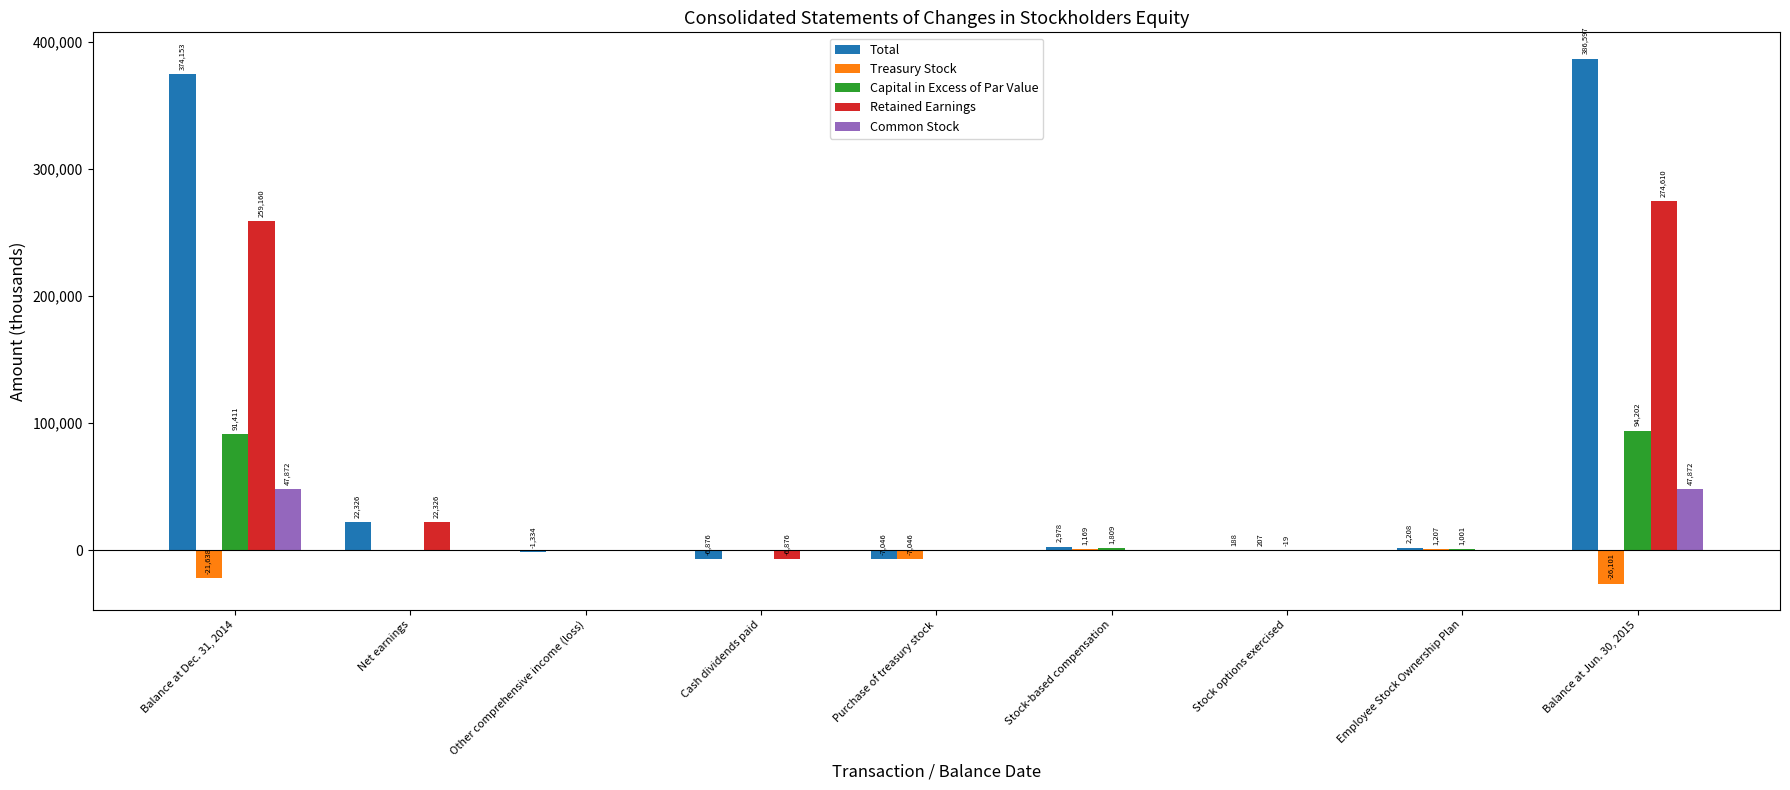

How many positive values does the Common Stock series have?

2